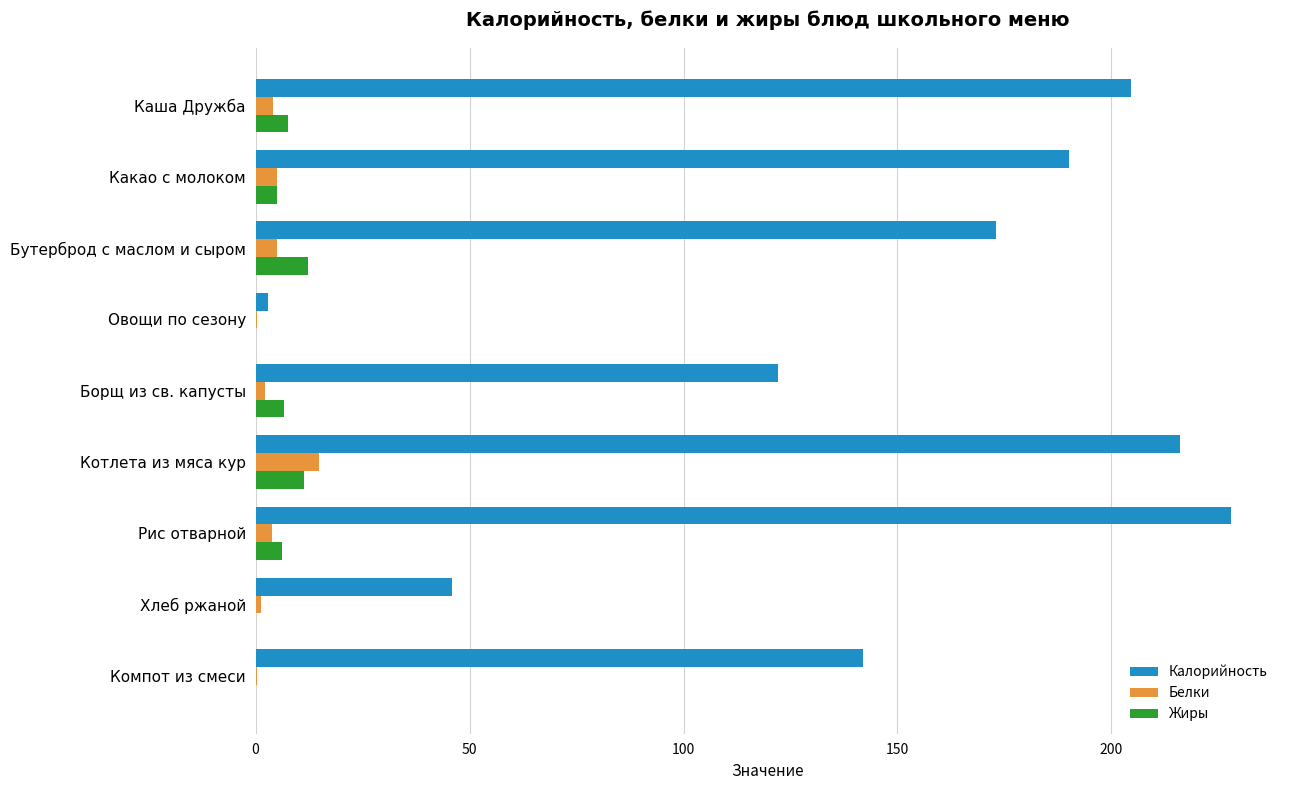

What is the sum of all Белки values?

37.2